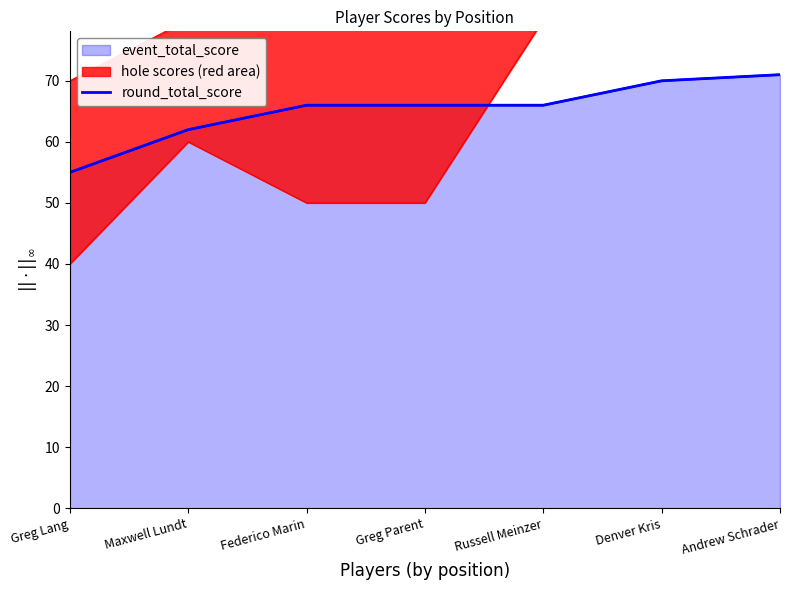

What is the greatest value displayed?

71